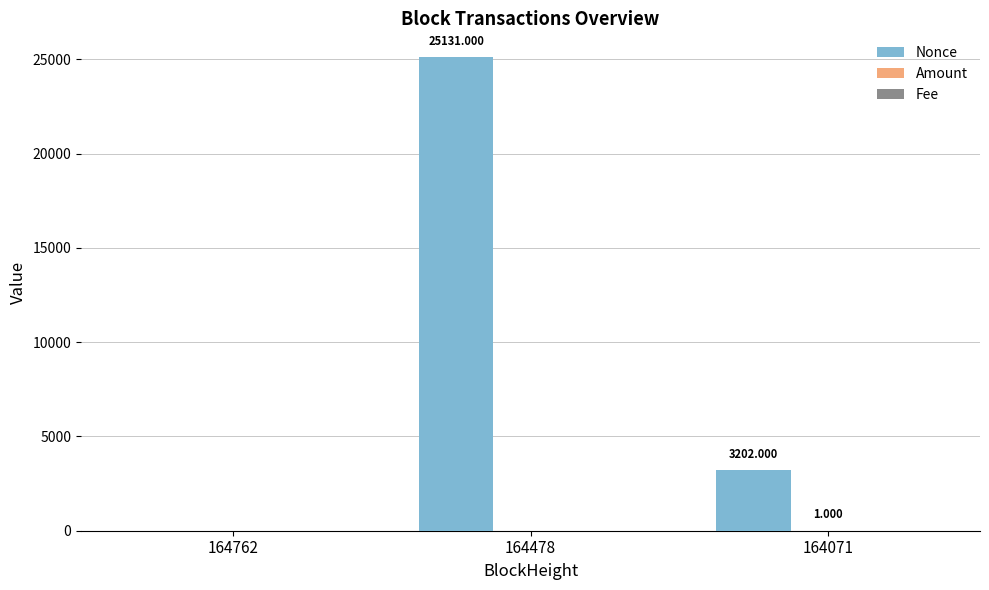

How many groups of bars are there?

3